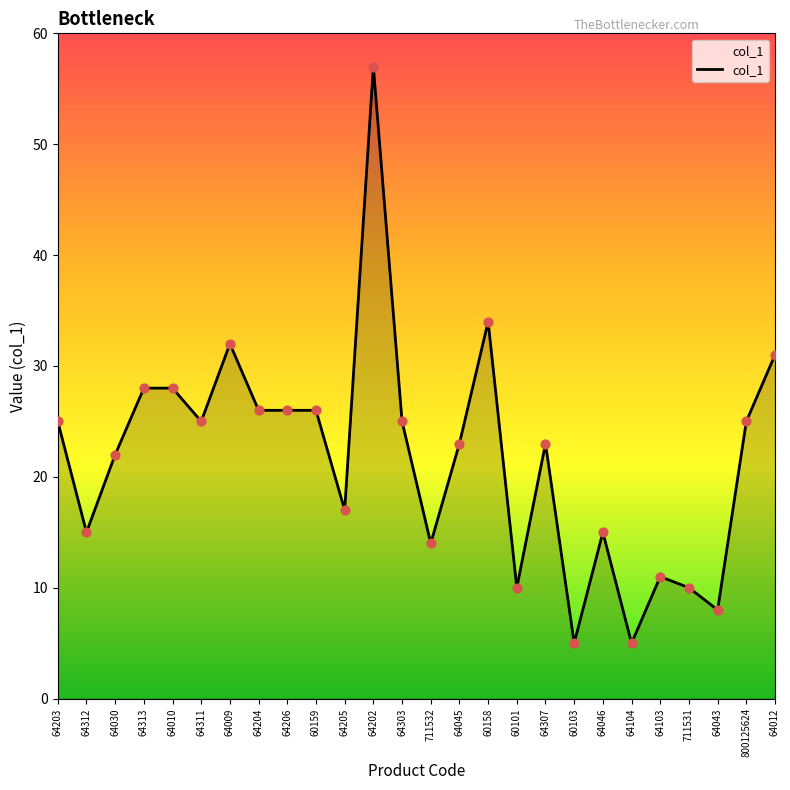

Between 64043 and 64009, which is larger?

64009